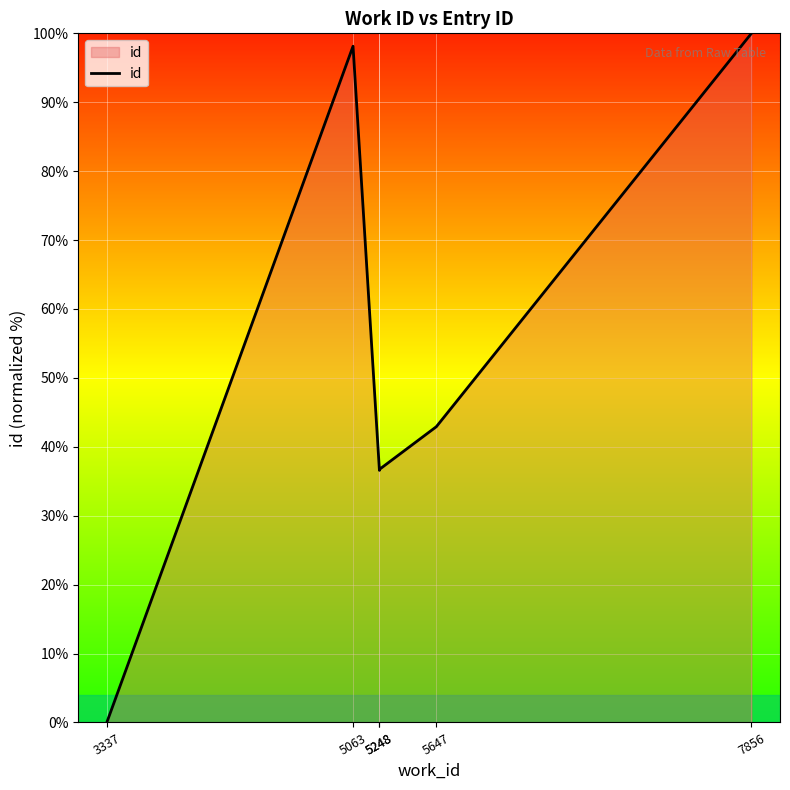

What is the sum of the values at 3337 and 5248?

36.7